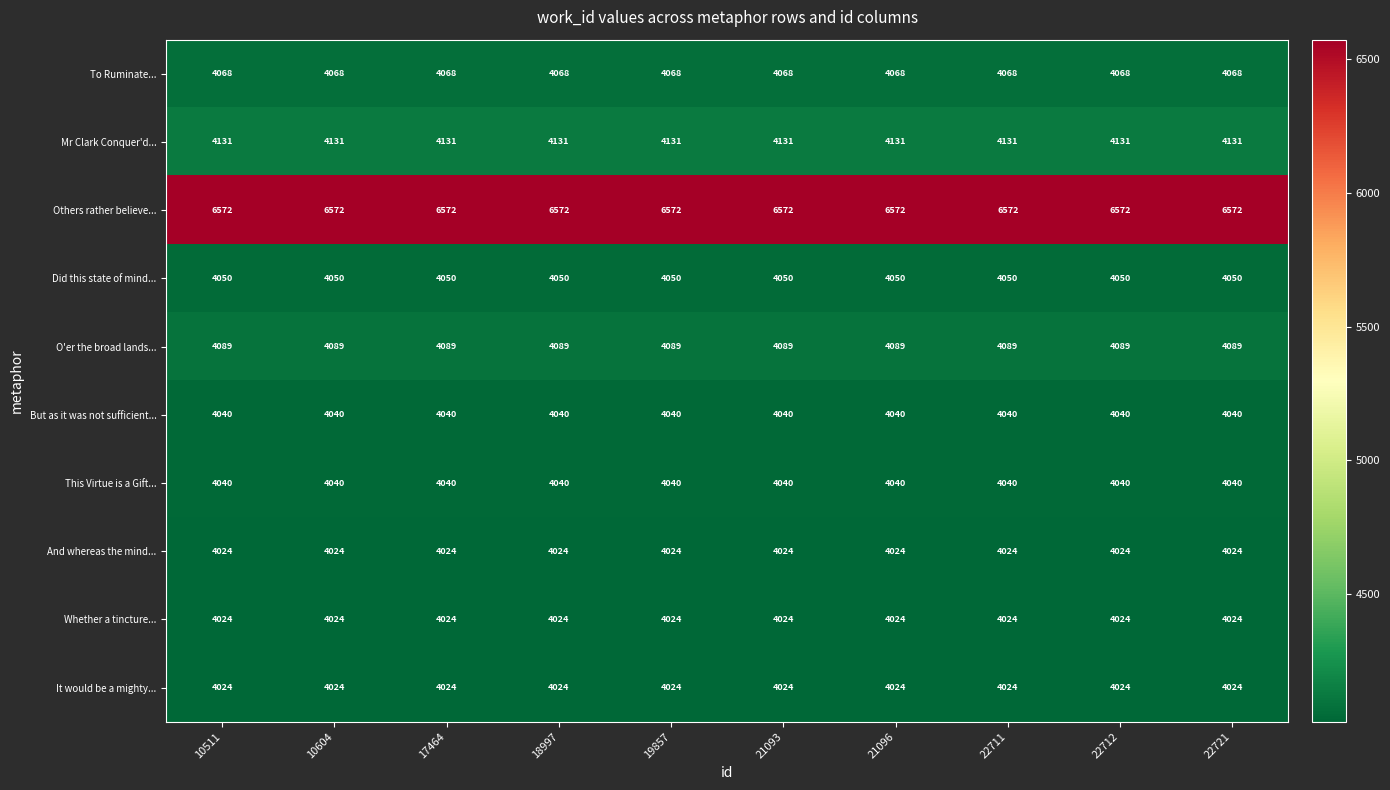

The value of Mr Clark Conquer'd... at 21096 is 4131. True or false?

True